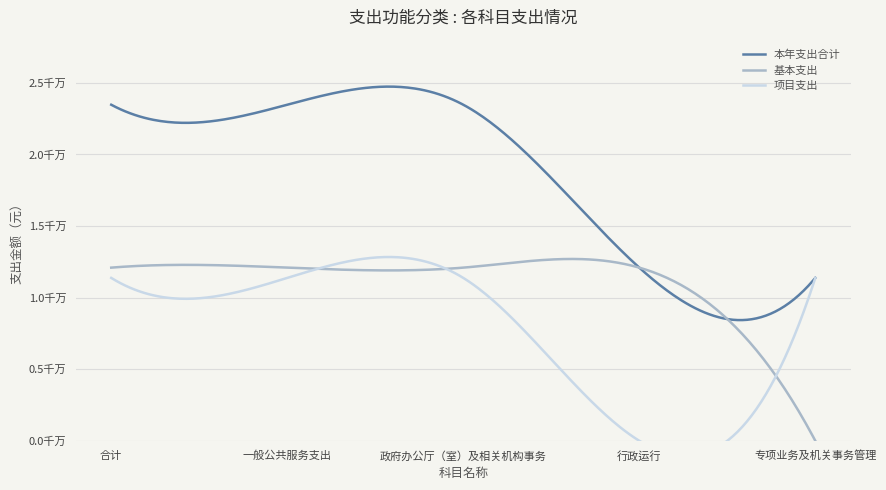

True or false: 基本支出 has a value of 12087554.0 at 一般公共服务支出.

True